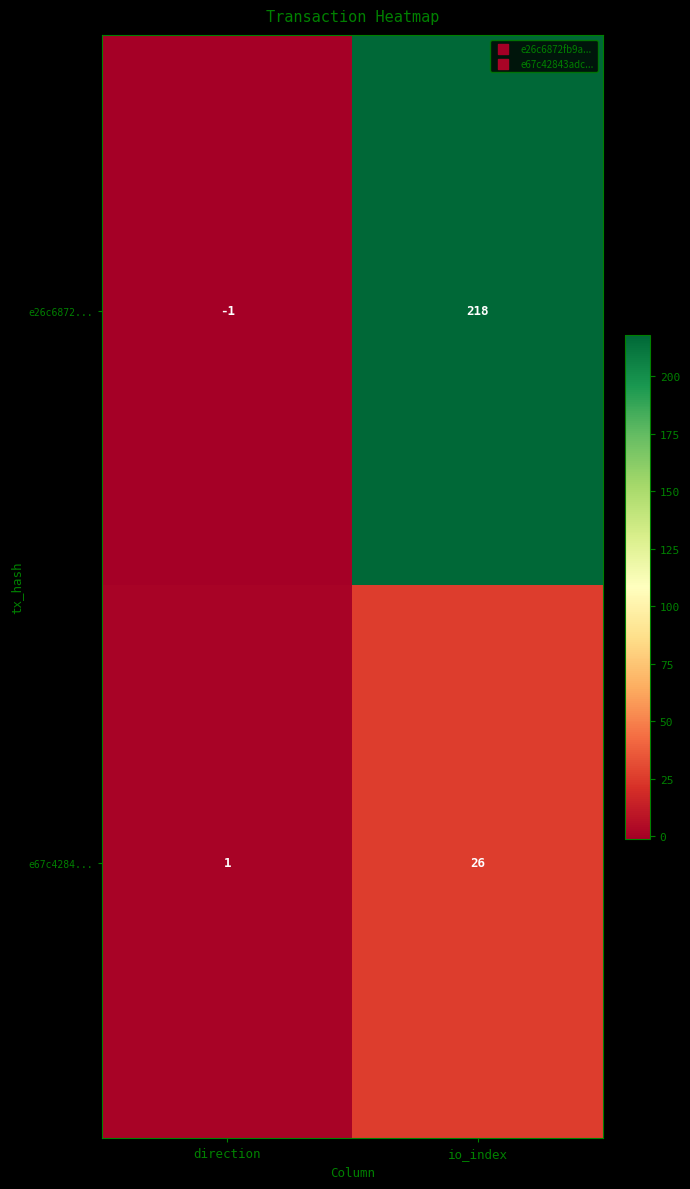

Reading right to left, list all the values displayed in this chart.

e26c6872...: io_index=218	direction=-1
e67c4284...: io_index=26	direction=1